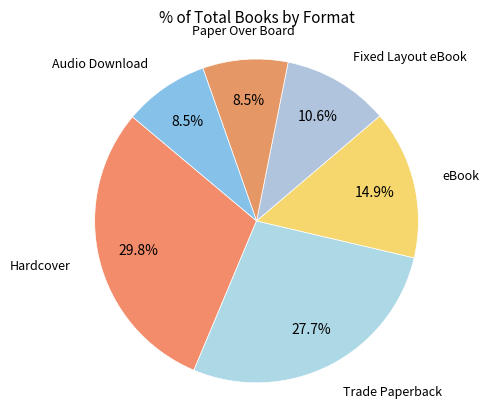

Count the number of slices in the pie.

6